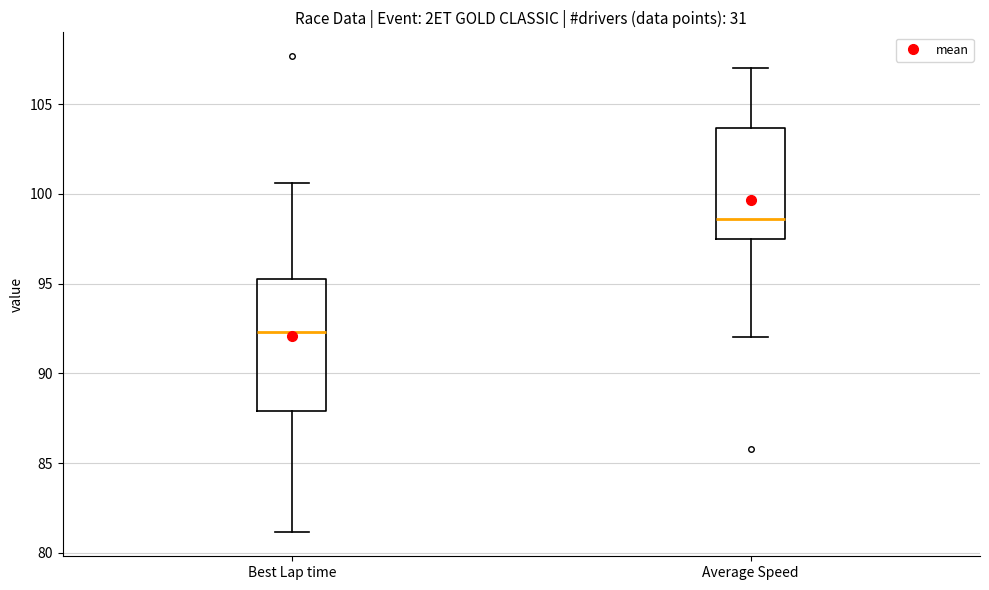

Which box has the lowest median line?

Best Lap time